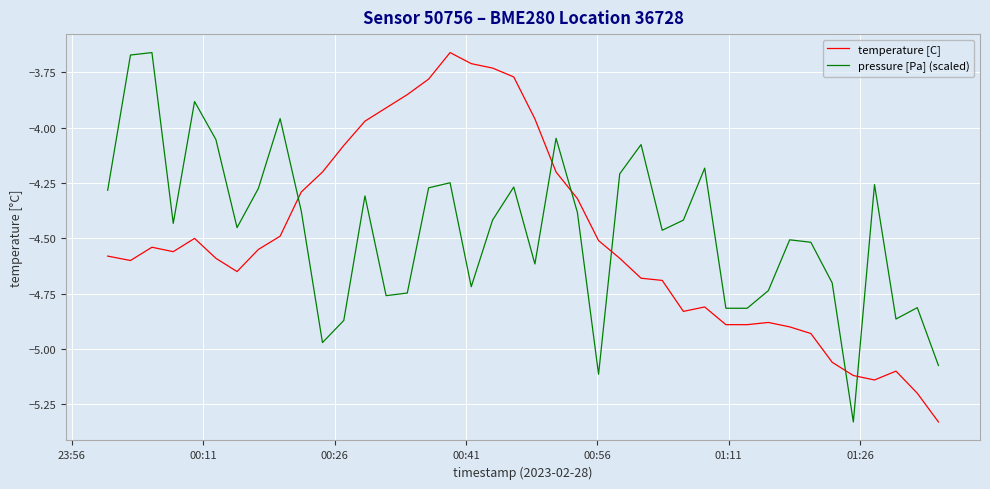

What is the difference between the maximum and minimum values in the temperature [C] series?

1.7